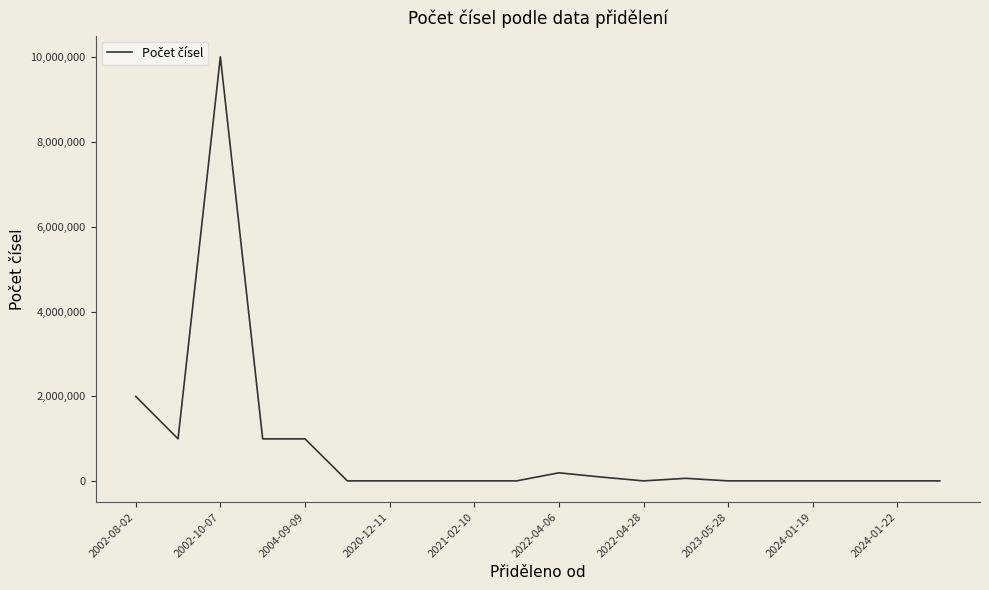

Does the chart display data point markers on the line(s)?

No